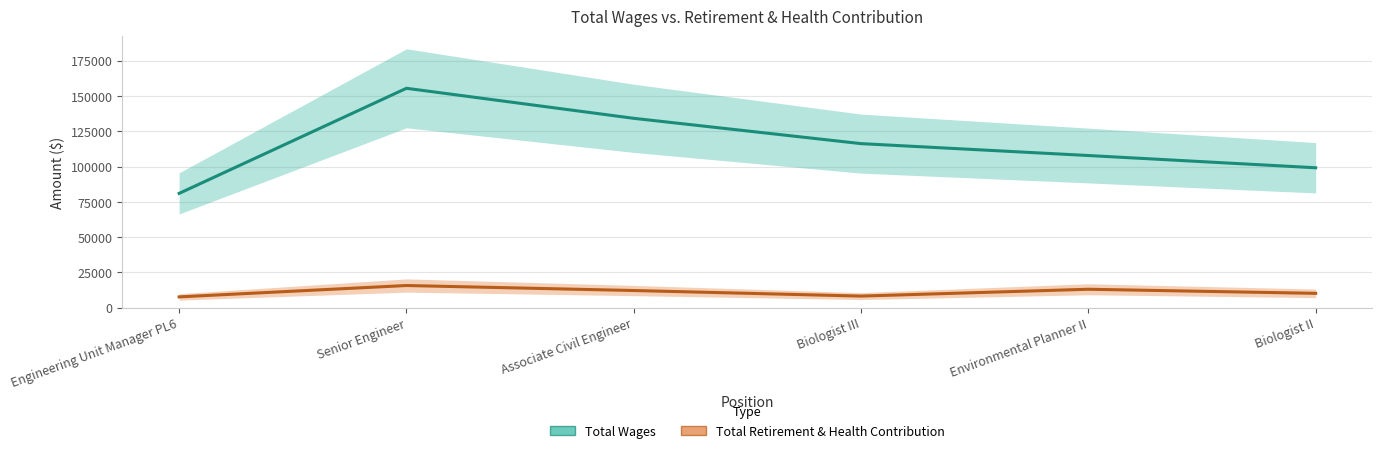

At which label does Total Wages reach its minimum?

Engineering Unit Manager PL6